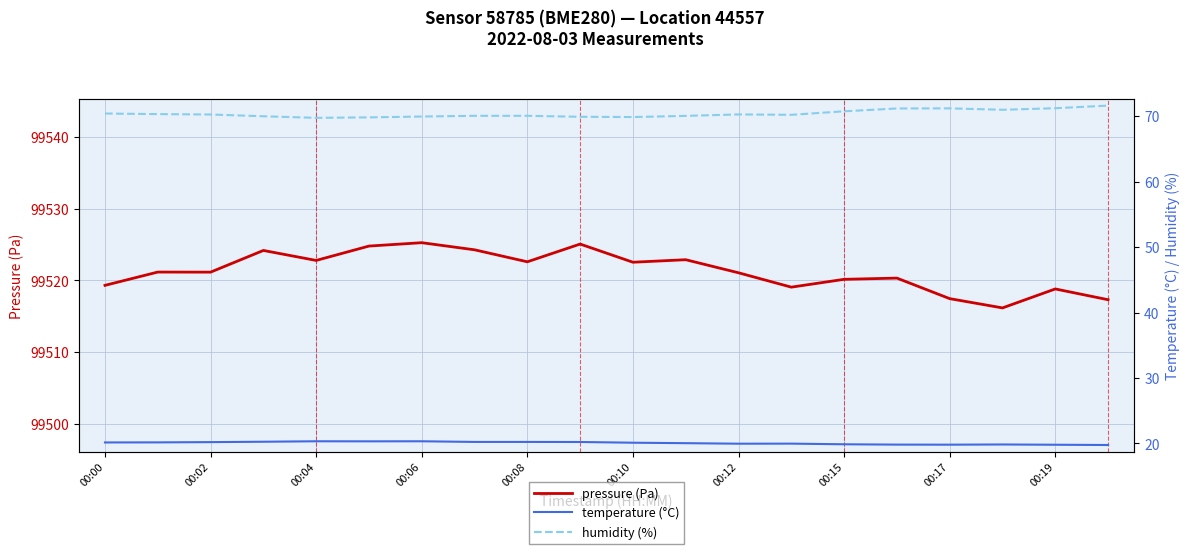

The pressure (Pa) series shows 99520.1 at 00:15. True or false?

True